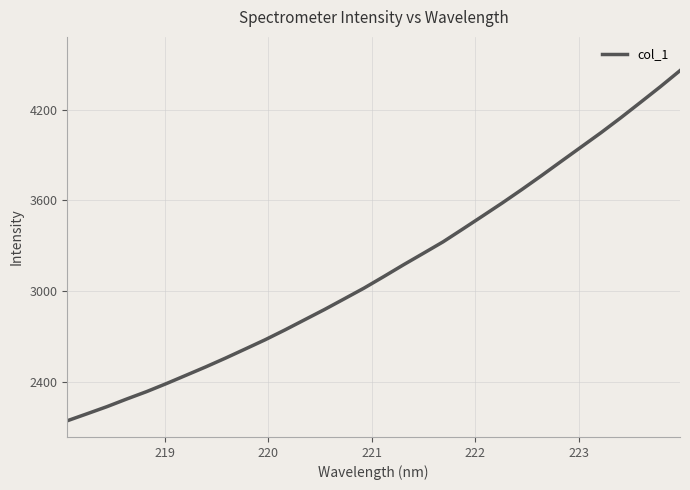

True or false: there are more than 2 points higher than both neighbors.

False